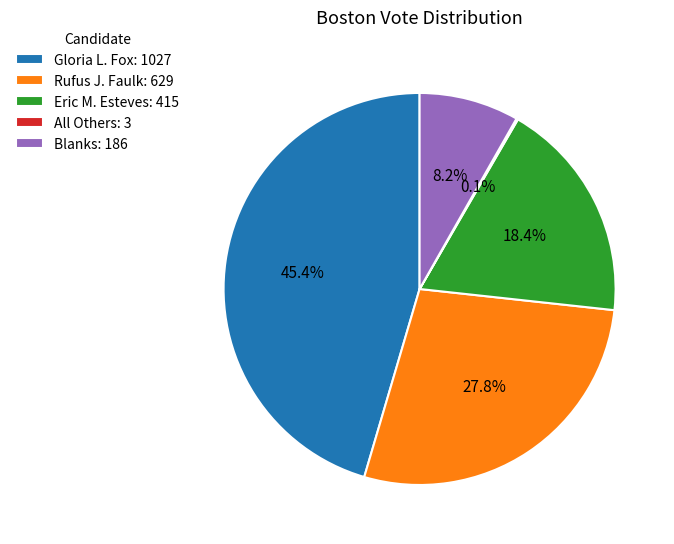

Between Blanks and Rufus J. Faulk, which is larger?

Rufus J. Faulk